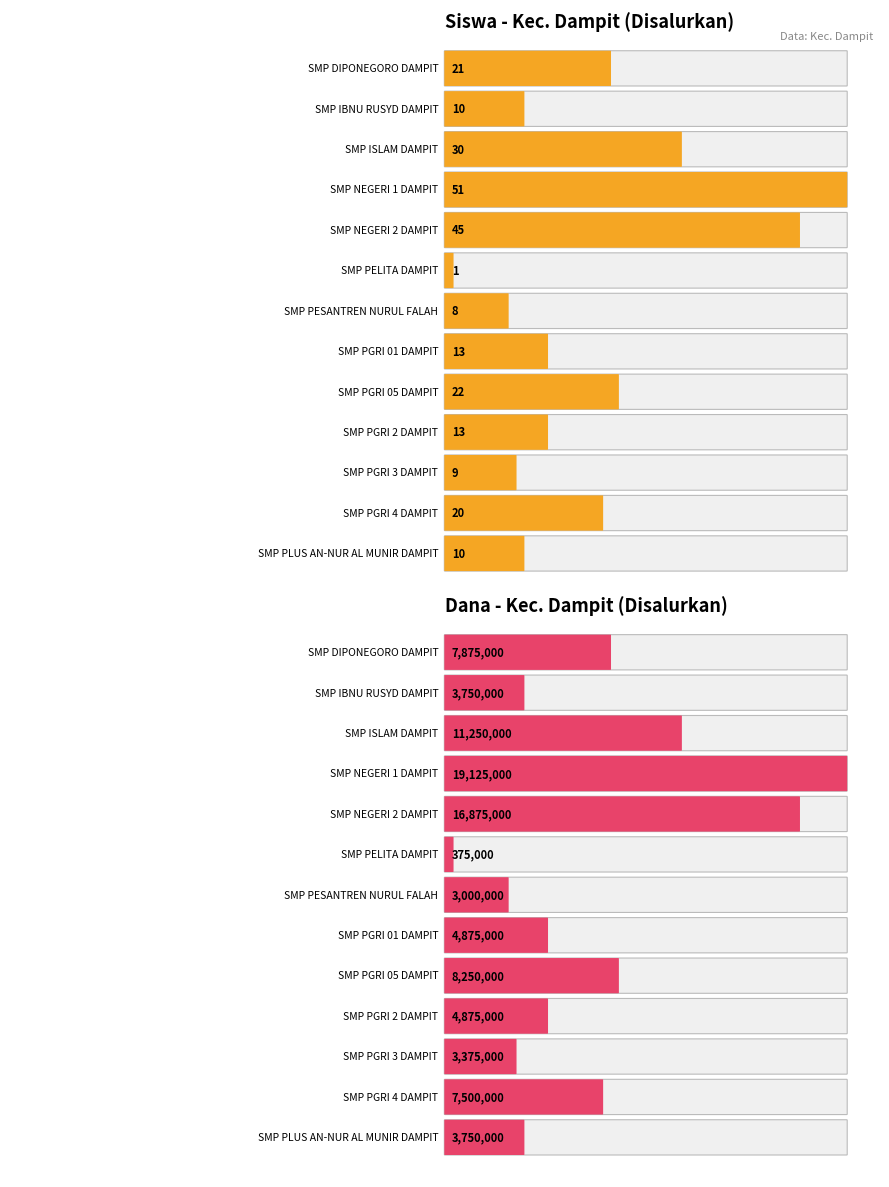

Rank the series by their average value, from lowest to highest.

Siswa Disalurkan, Dana Disalurkan